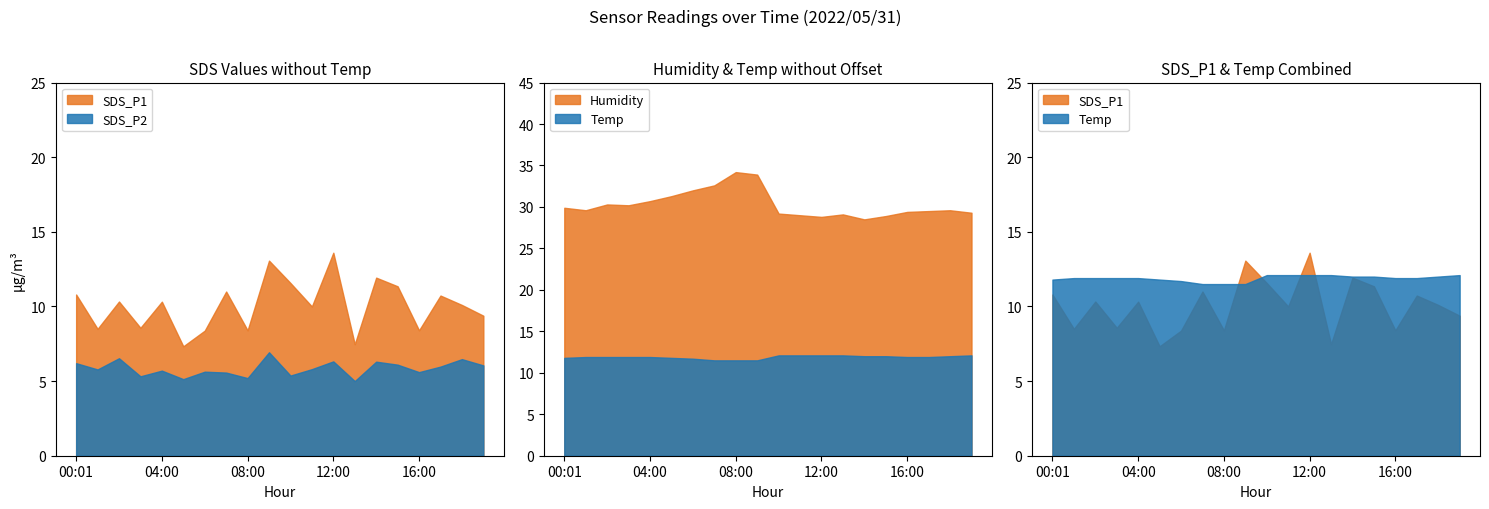

Where is the first local minimum for SDS_P1?

01:00